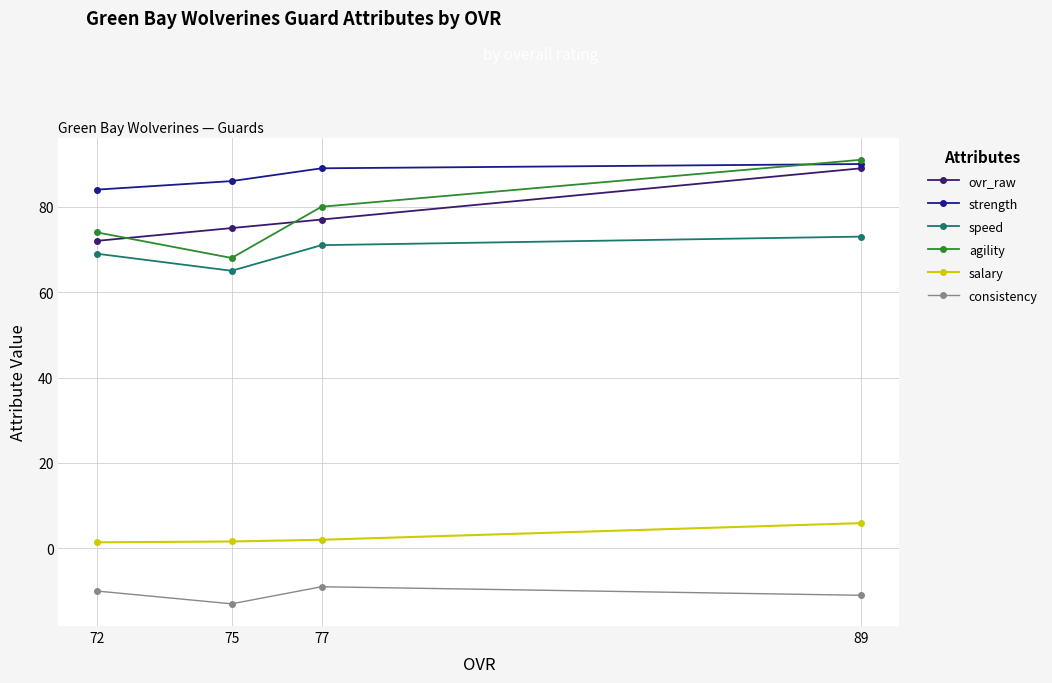

At how many categories does at least one series exceed 47?

4